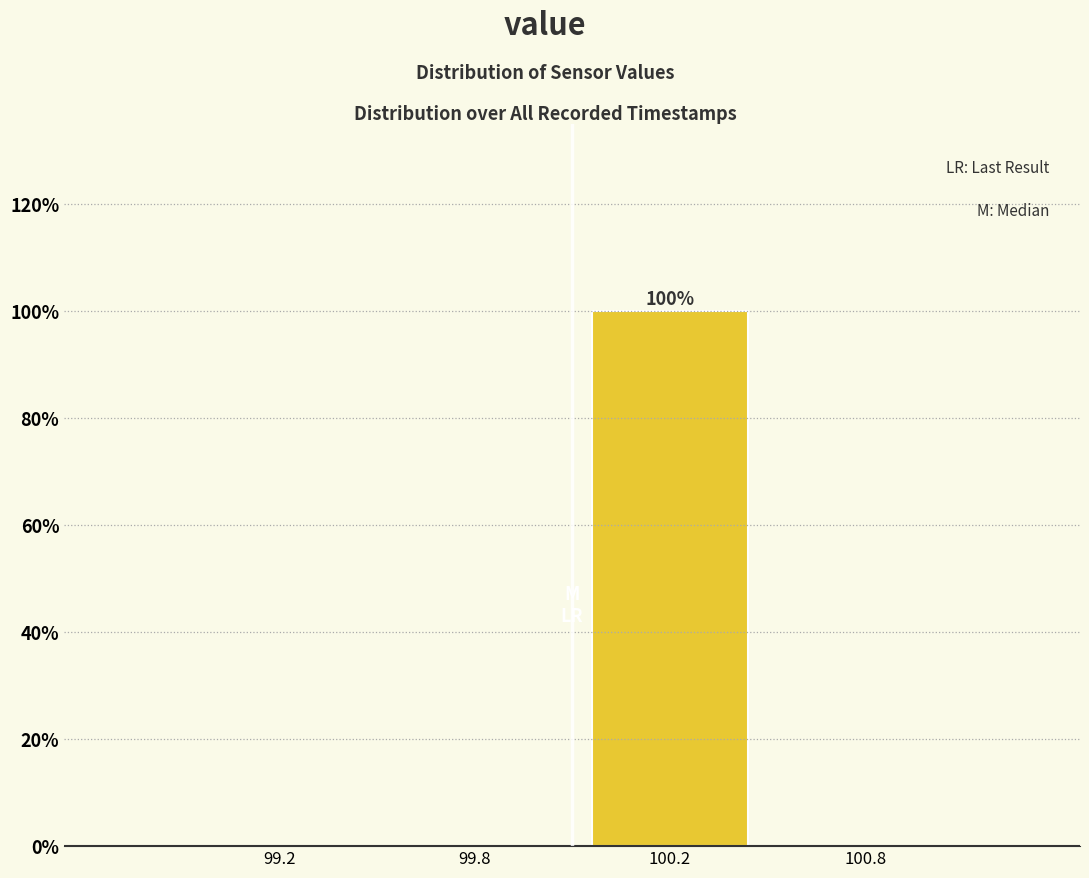

Reading left to right, transcribe all the data shown in this chart.

99.2=0	99.8=0	100.2=100	100.8=0